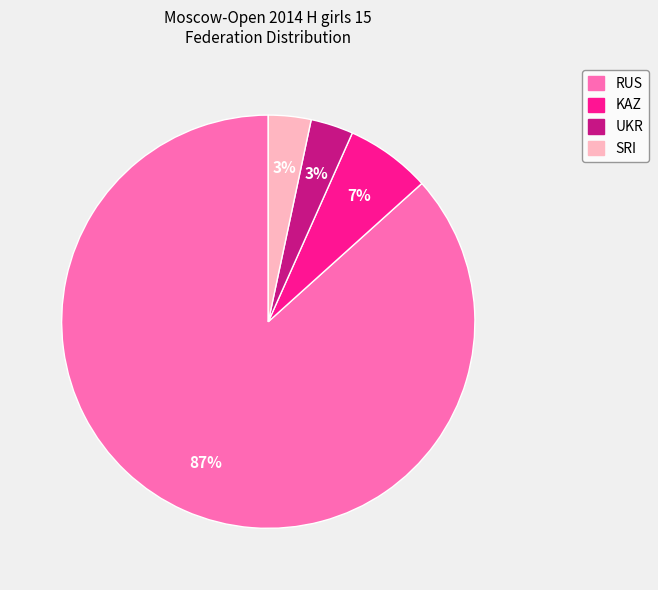

To the nearest percent, what portion does UKR represent?

3%